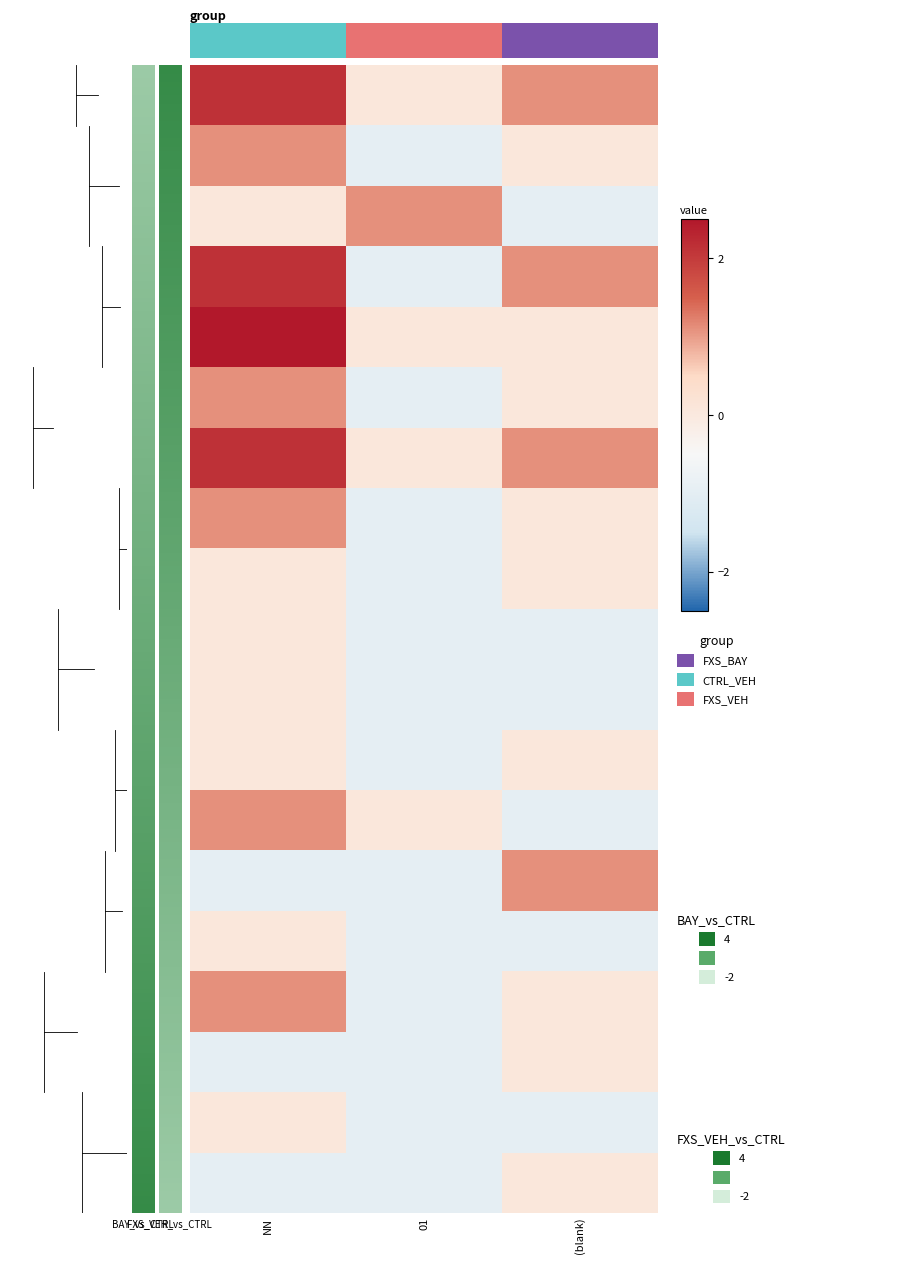

What is the smallest value displayed?

-1.0